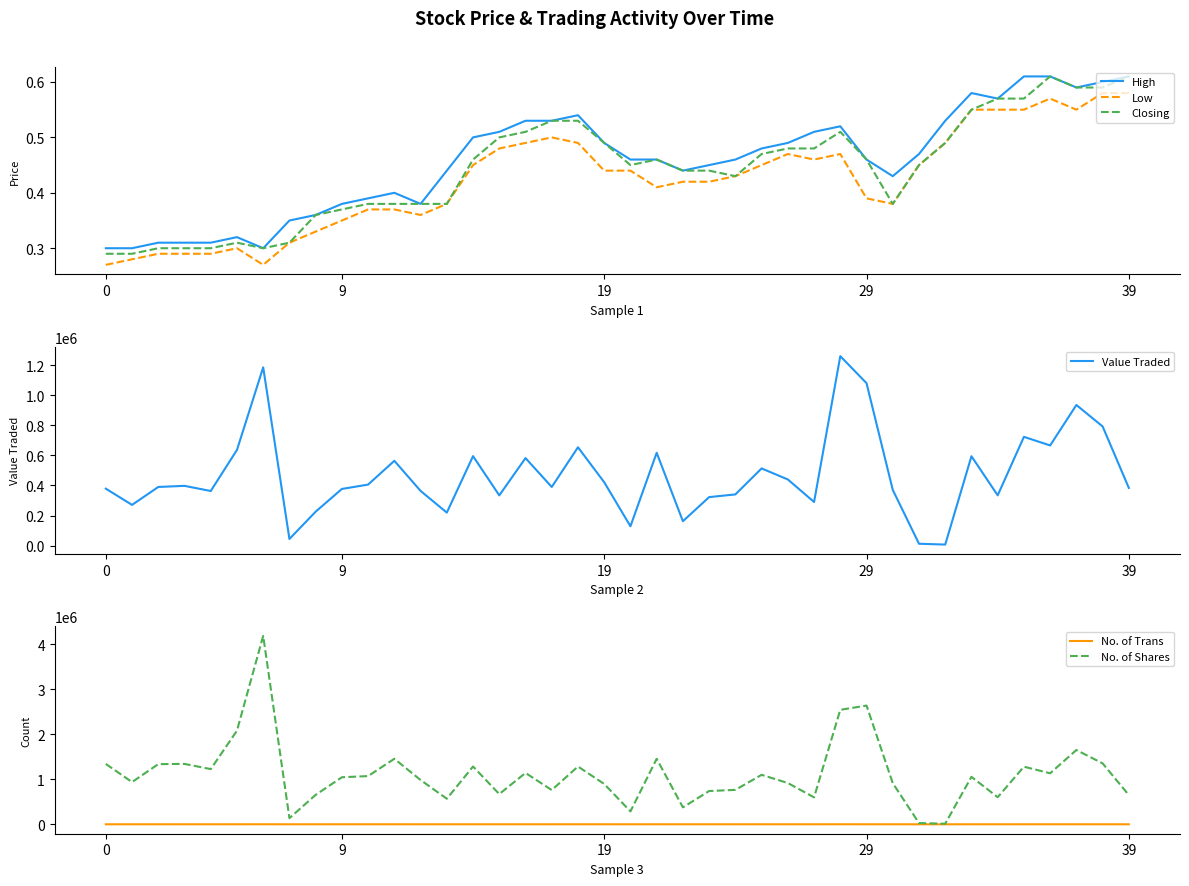

True or false: Value Traded and No. of Shares intersect in this chart.

False